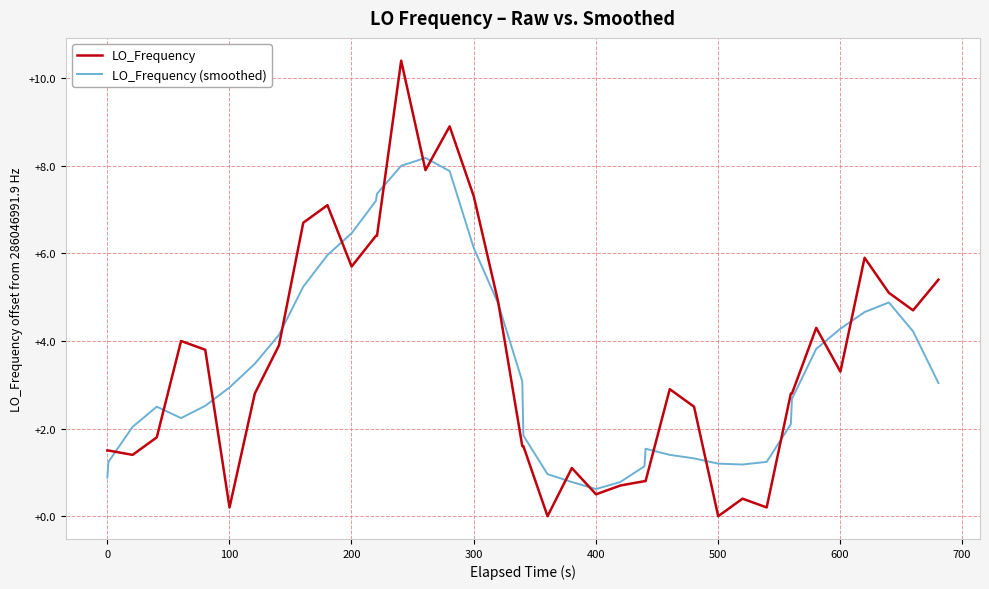

Which series has the widest spread of values?

LO_Frequency